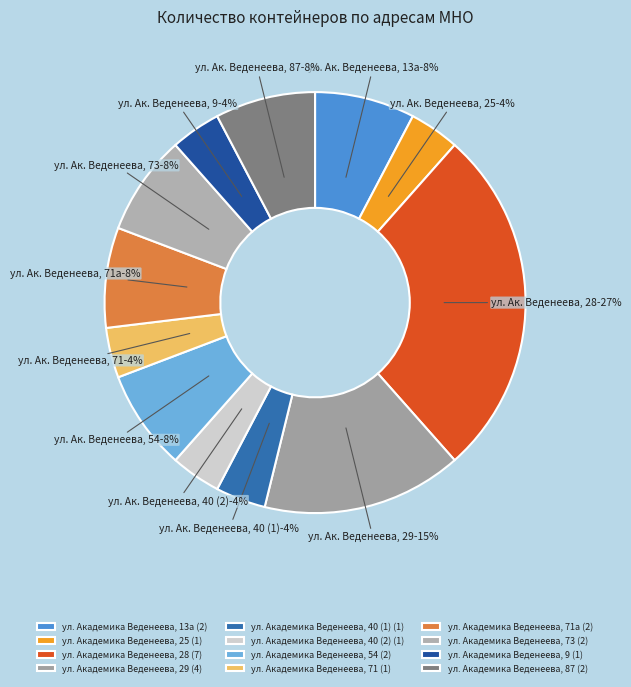

Does any single category account for the majority?

No